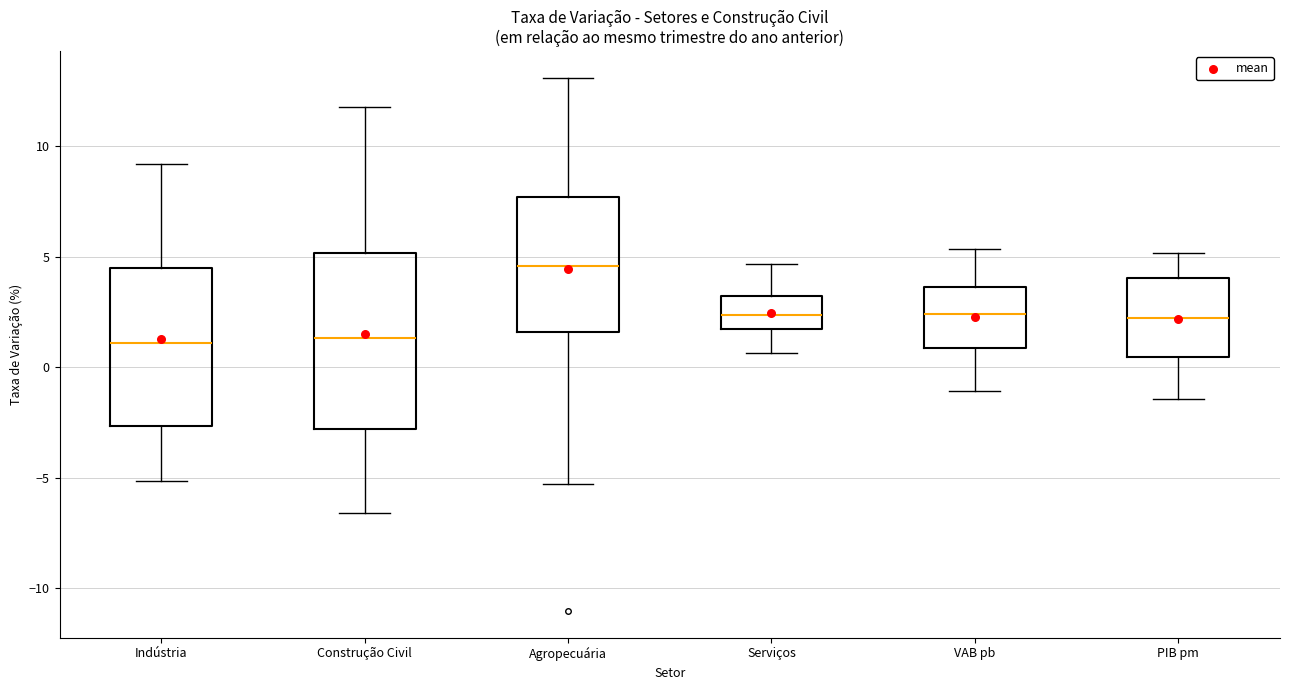

Reading left to right, transcribe this box plot: for each box, give where its median line is, the range the box spans, and where its two whiskers end, as read against the y-axis. The values are not printed on the chart, so give them approximately, as read against the axis.

Indústria: median 1.0, box -2.5 to 4.5, whiskers -5.0 to 9.0
Construção Civil: median 1.5, box -3.0 to 5.0, whiskers -6.5 to 12.0
Agropecuária: median 4.5, box 1.5 to 7.5, whiskers -5.5 to 13.0
Serviços: median 2.5, box 1.5 to 3.0, whiskers 0.5 to 4.5
VAB pb: median 2.5, box 1.0 to 3.5, whiskers -1.0 to 5.5
PIB pm: median 2.0, box 0.5 to 4.0, whiskers -1.5 to 5.0